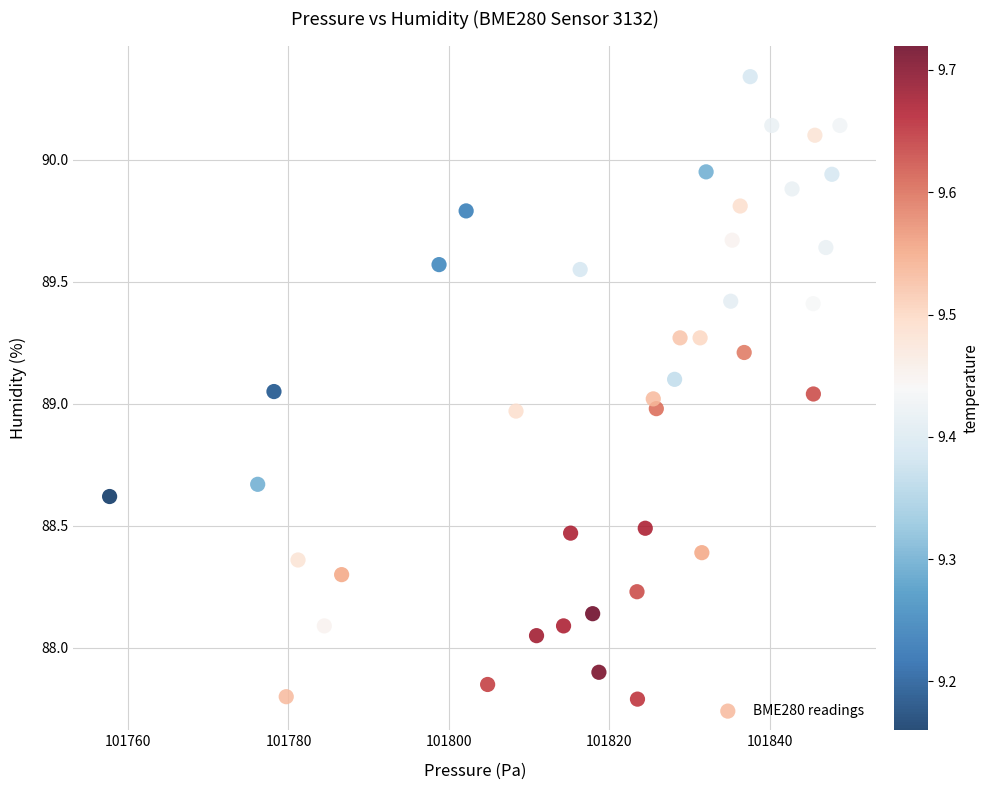

What is the range of X values (max minus min)?

91.1